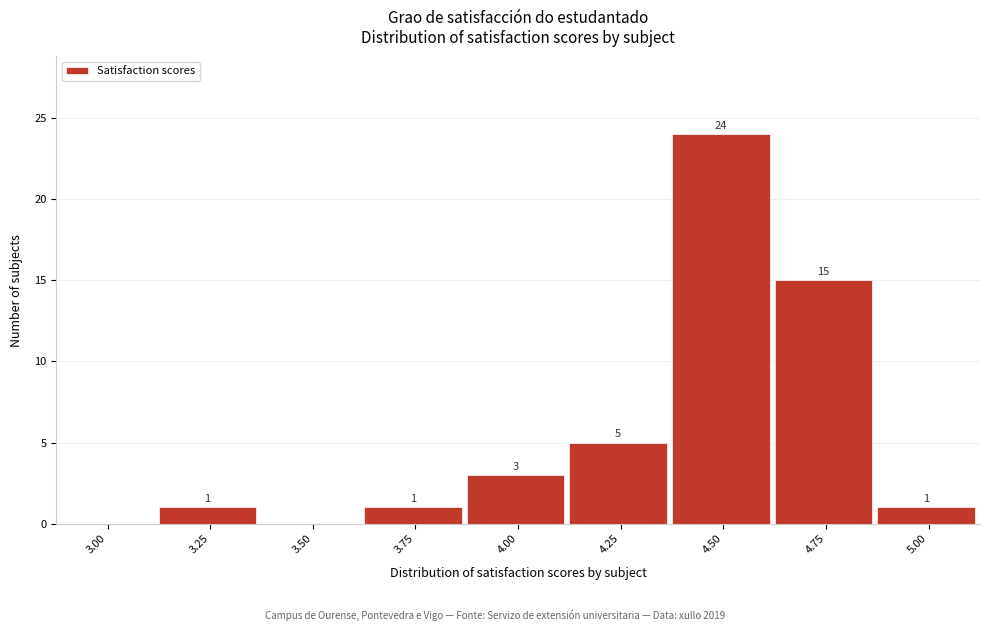

Reading right to left, extract all data points from this chart.

5.00=1	4.75=15	4.50=24	4.25=5	4.00=3	3.75=1	3.50=0	3.25=1	3.00=0